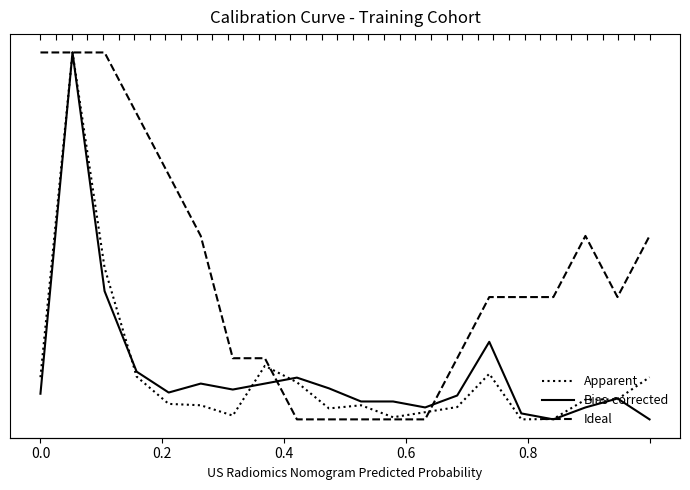

True or false: Ideal has more than 1 points higher than both neighbors.

False